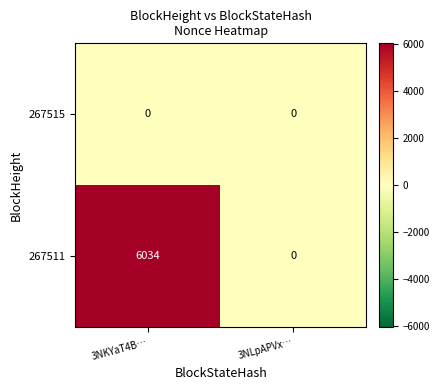

At which category is the sum across all series the highest?

3NKYaT4B…